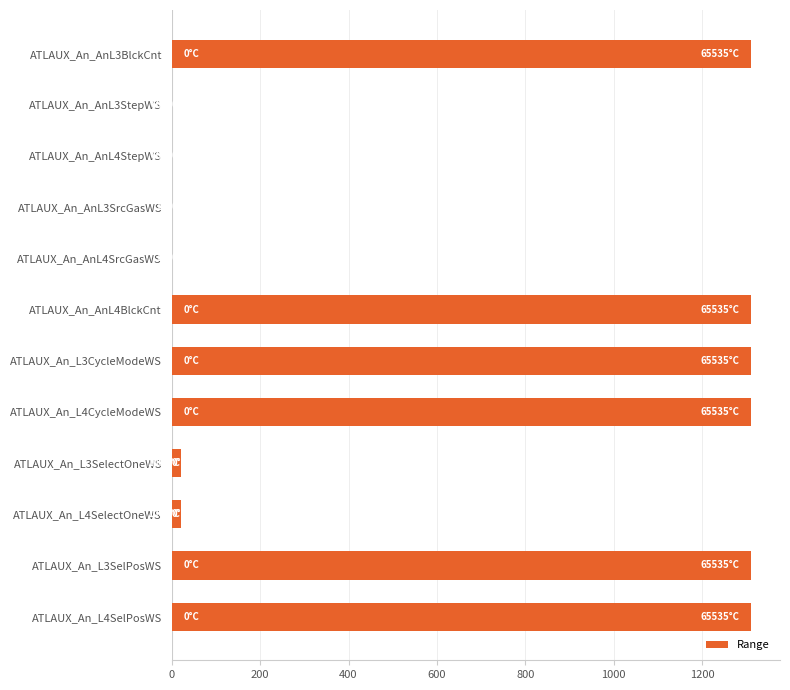

Is it true that the value at ATLAUX_An_L4CycleModeWS is 332.2?

False